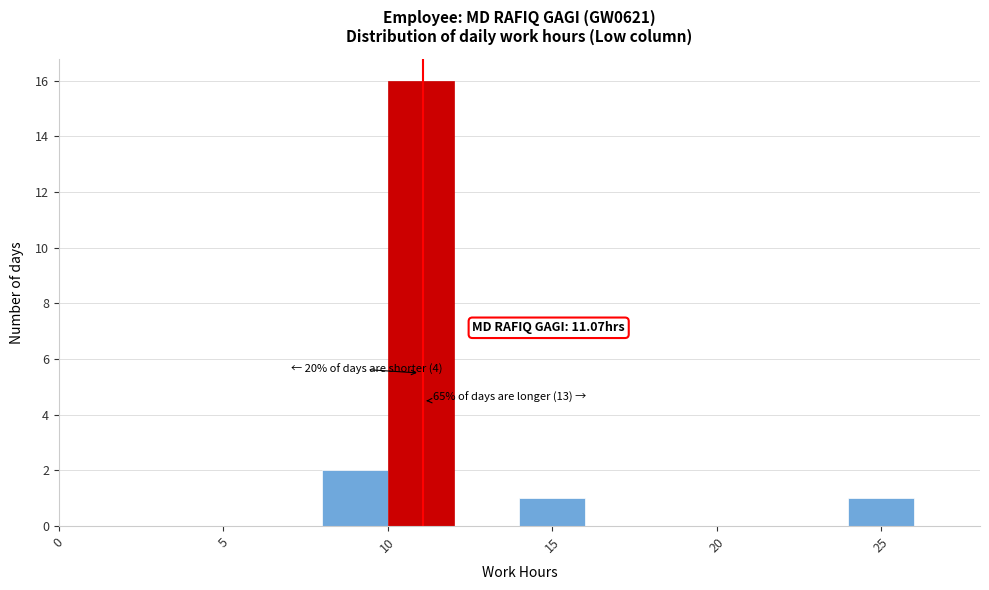

Which range on the x-axis has the tallest bar?

10 to 12